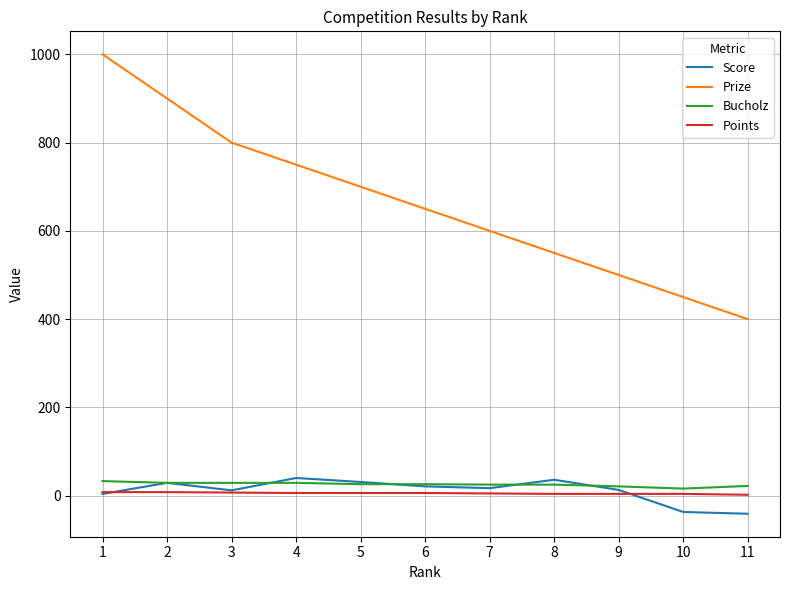

Which series has the widest spread of values?

Prize